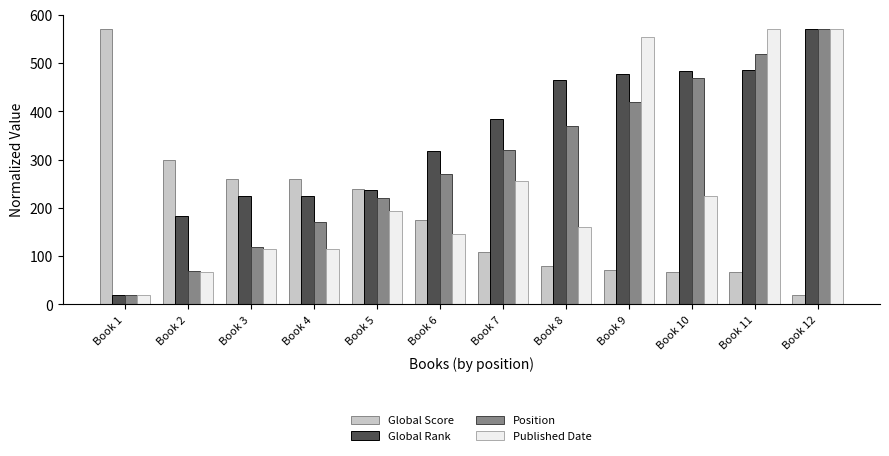

At Book 10, list the series in order from smallest to largest.

Global Score, Published Date, Position, Global Rank